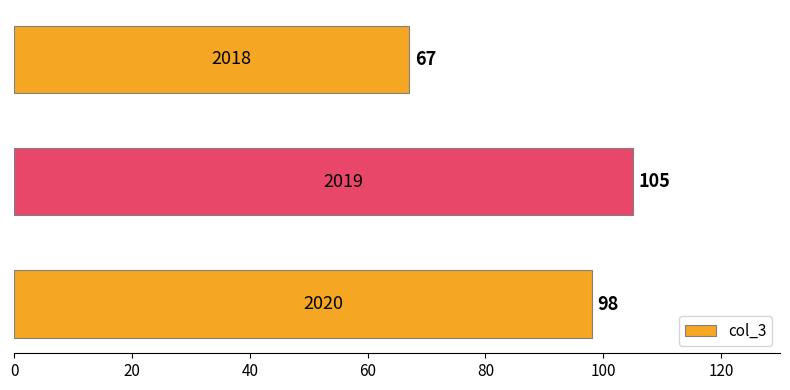

Count the values in the range 67 to 105.

3